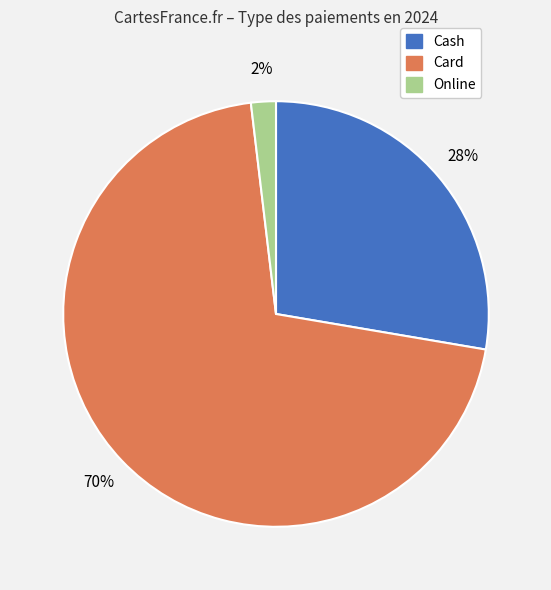

What percentage is the Online slice, to the nearest percent?

2%